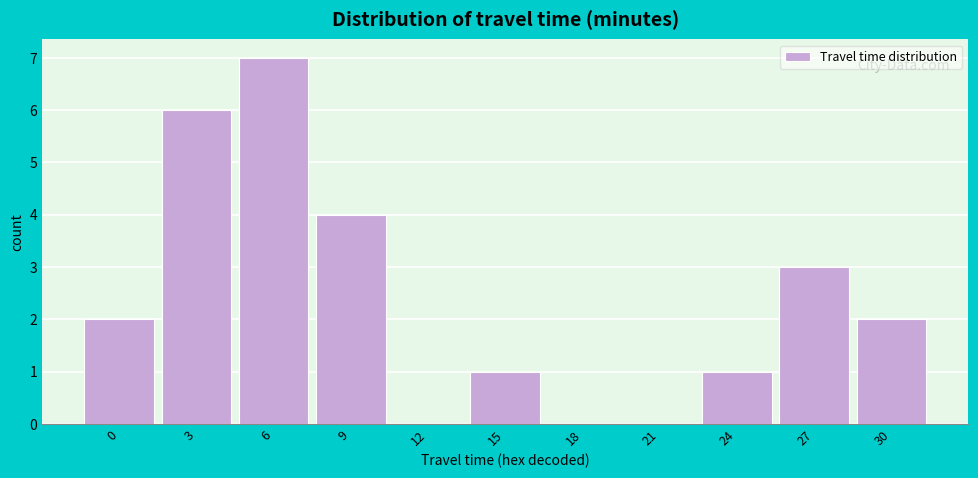

Reading left to right, what are all the values shown in this chart?

0=2	3=6	6=7	9=4	12=0	15=1	18=0	21=0	24=1	27=3	30=2